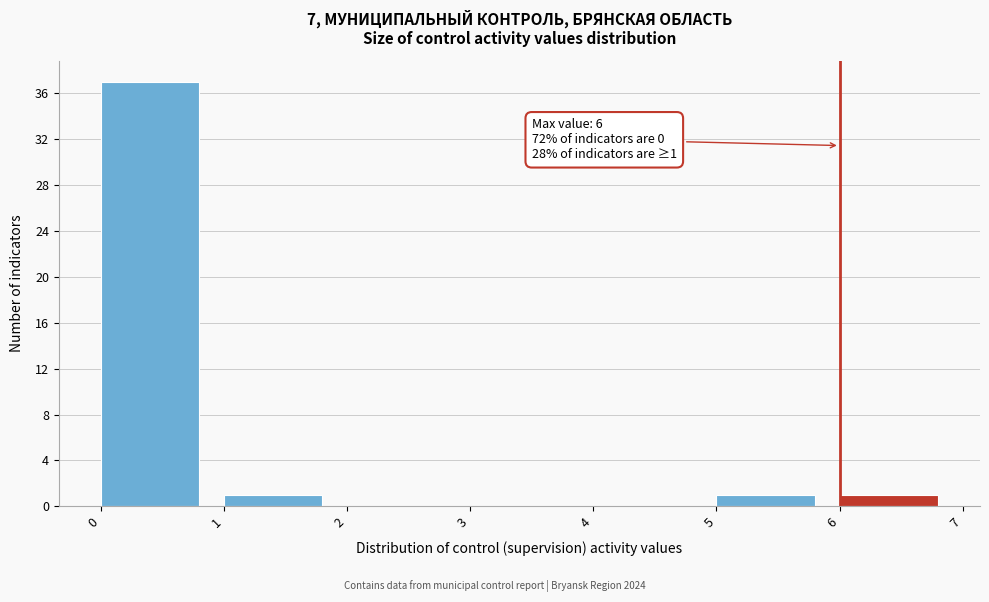

Which range on the x-axis has the tallest bar?

0 to 1